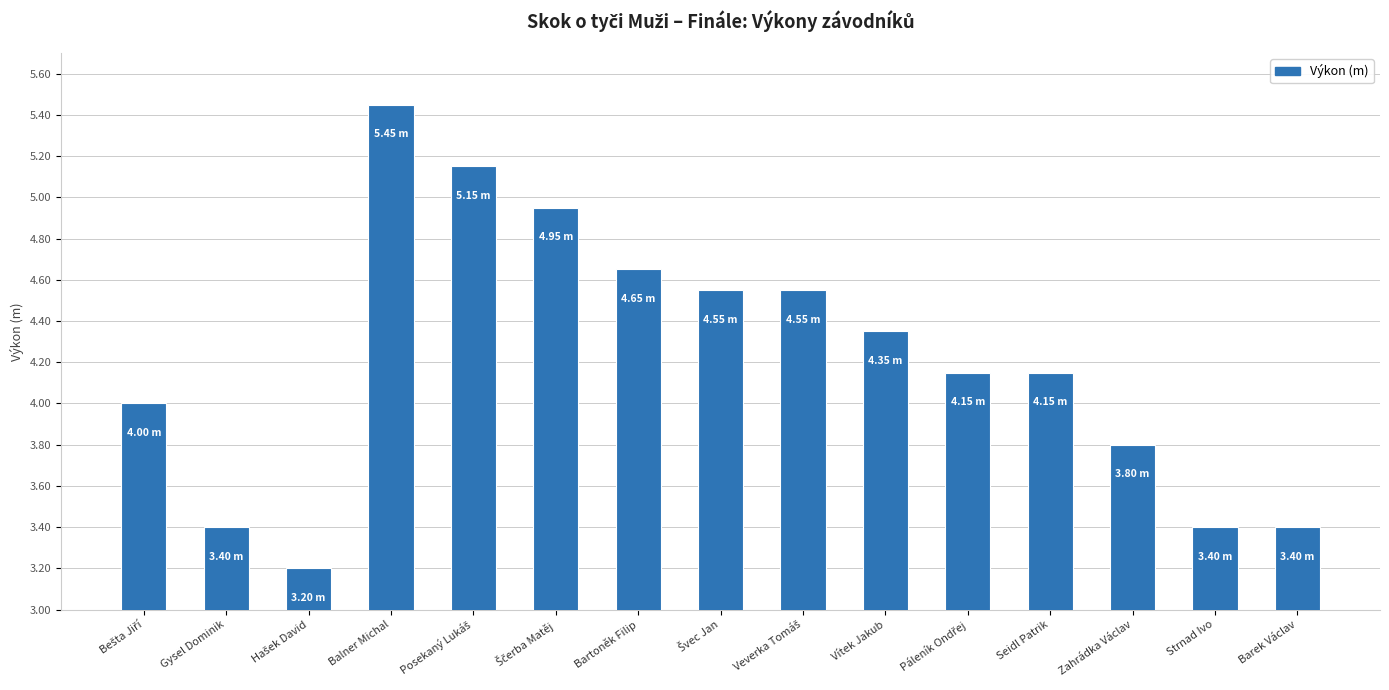

What is the smallest value displayed?

3.2